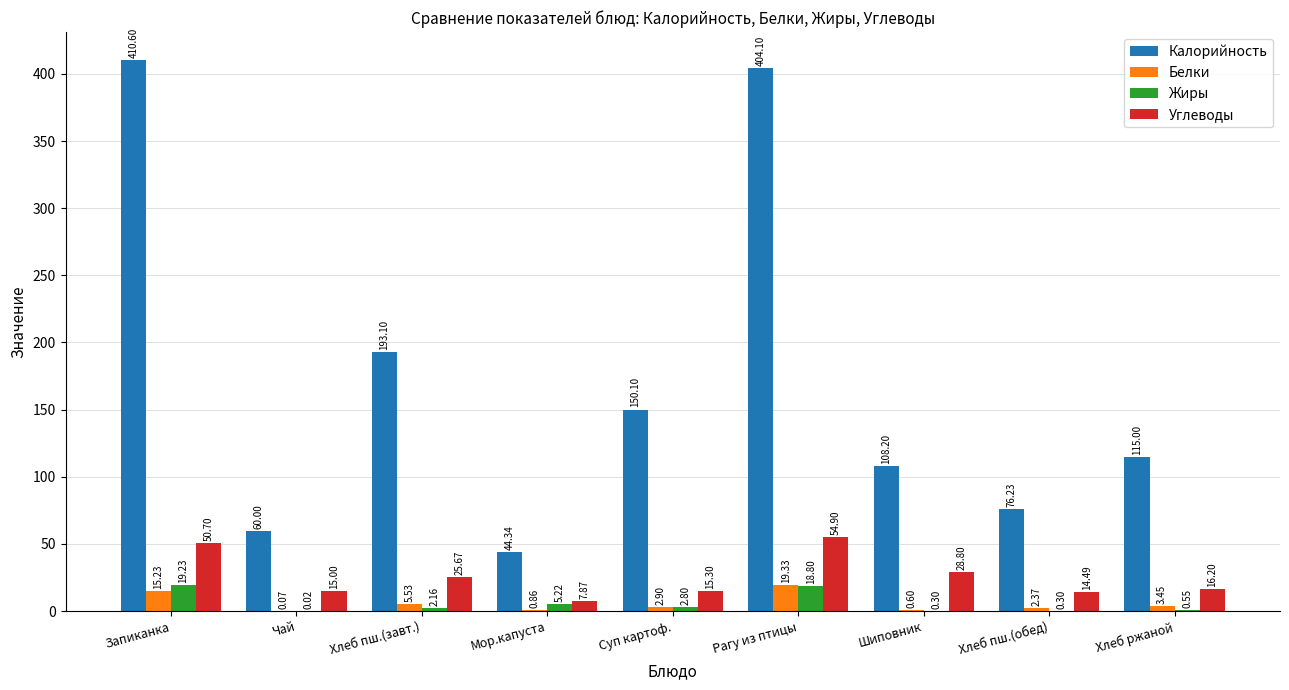

At which category is the sum across all series the highest?

Рагу из птицы